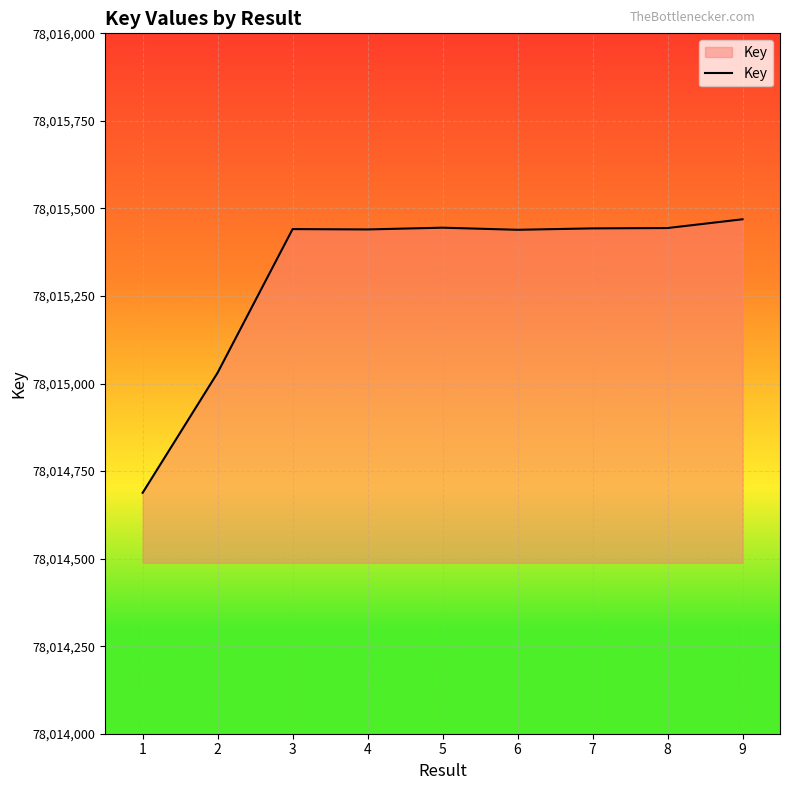

What is the change in value from 2 to 8?

+413